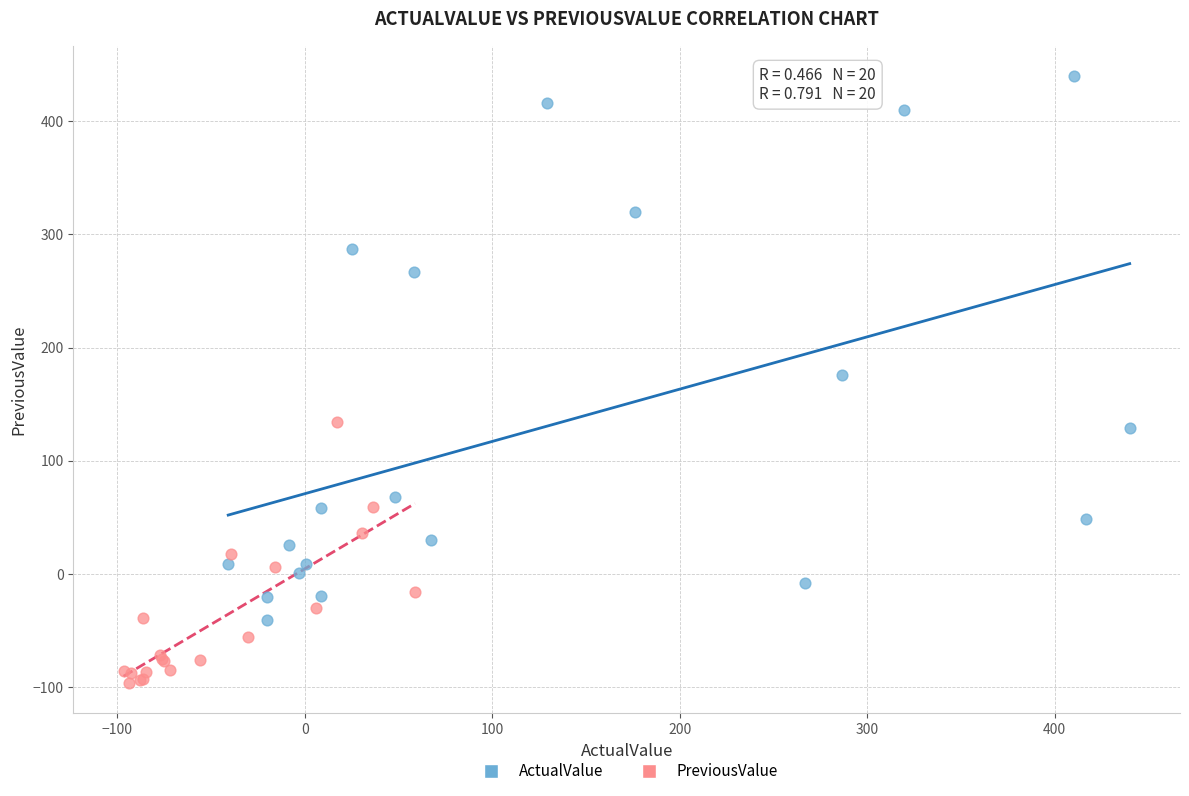

Which series has the largest Y range (max minus min)?

ActualValue